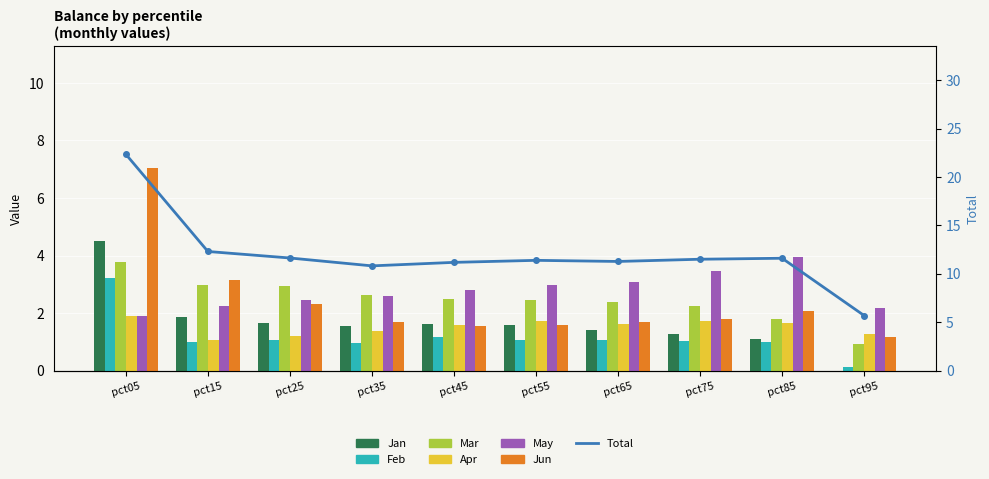

What is the sum of all Jun values?

24.1